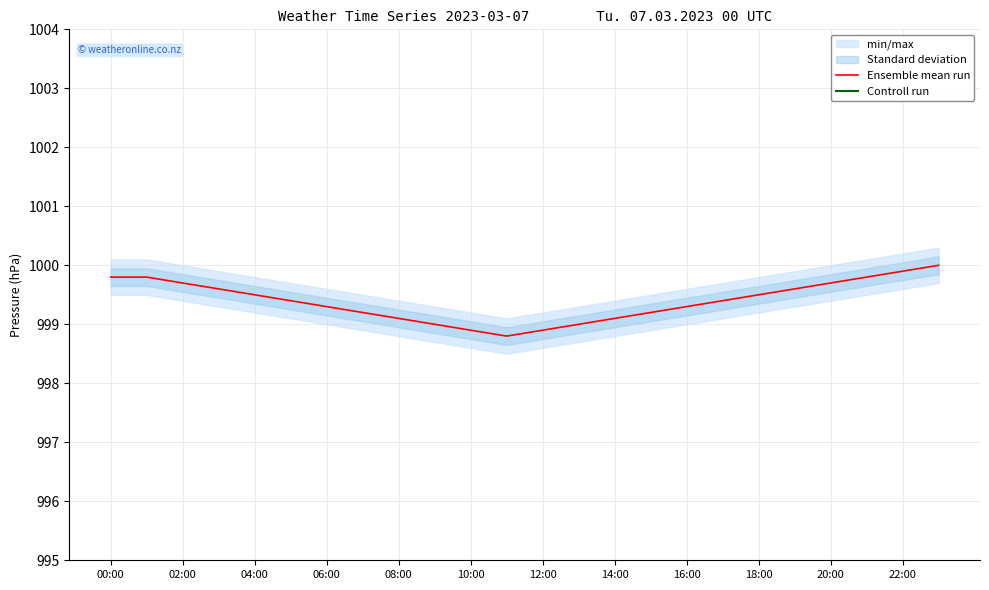

The Ensemble mean run series shows 546.7 at 06:00. True or false?

False